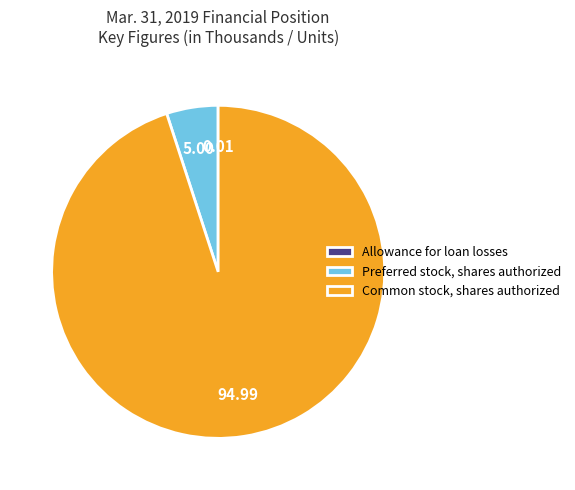

Combined, do Preferred stock, shares authorized and Common stock, shares authorized account for over 50%?

Yes